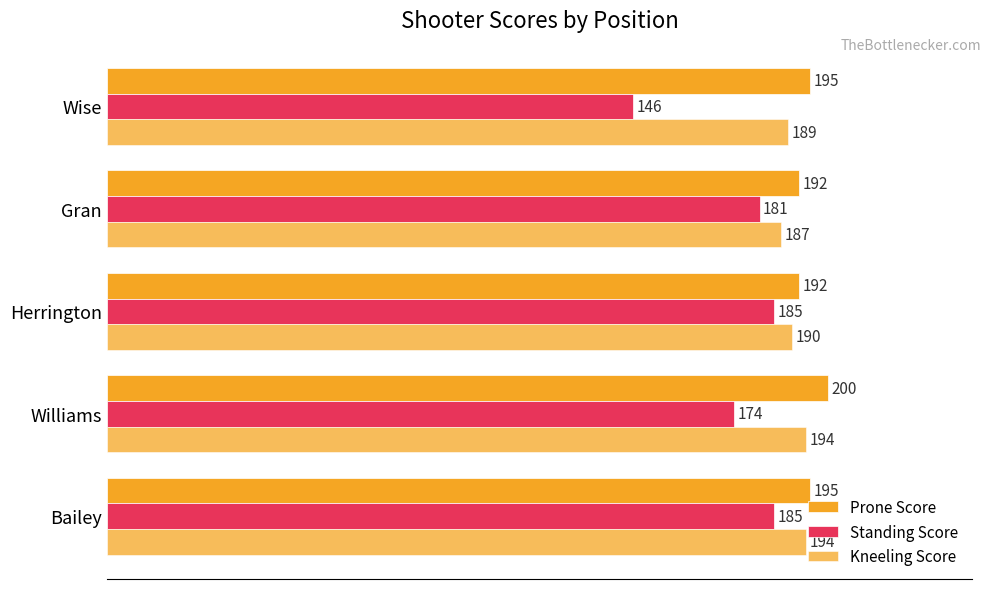

How many values in the Prone Score series are below 195?

2